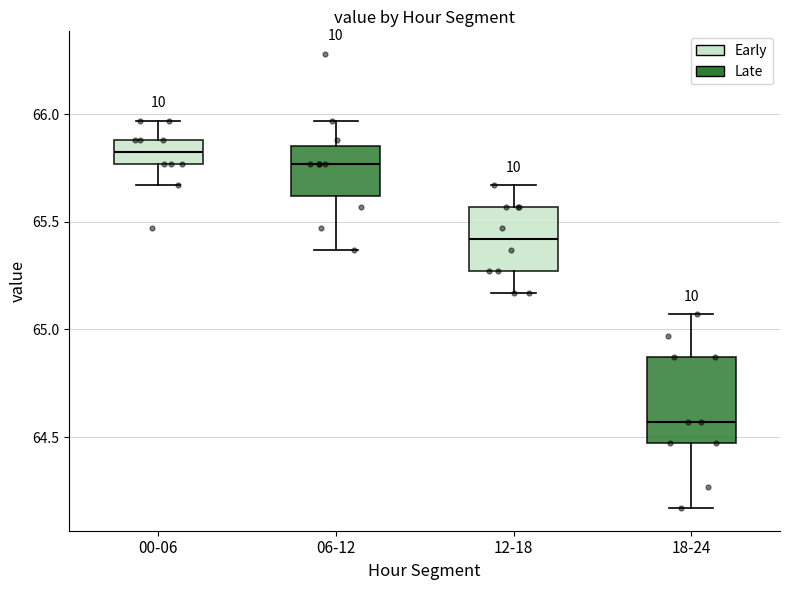

Which box has the highest median line?

00-06